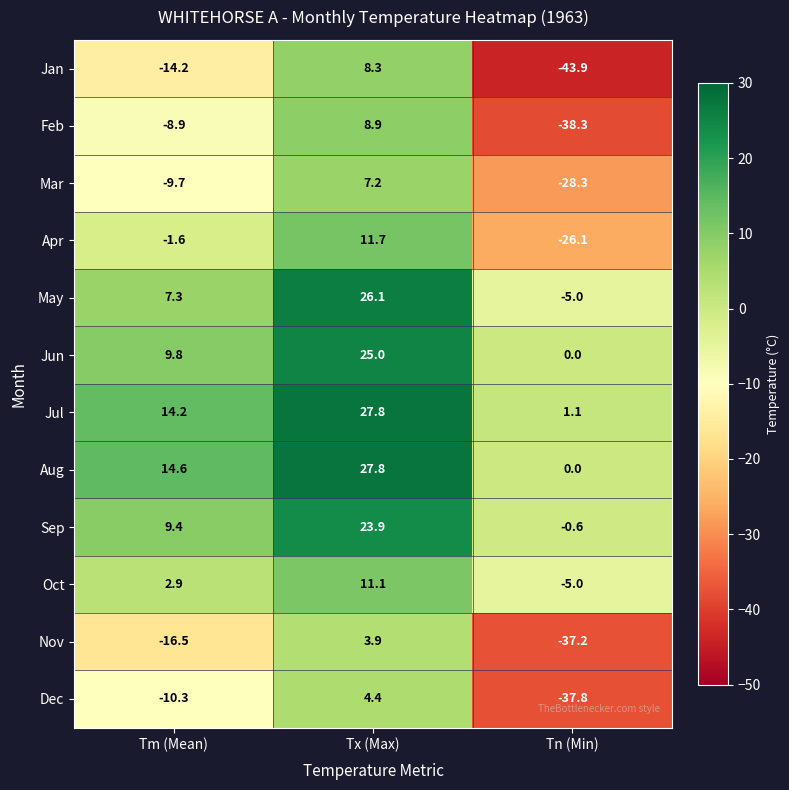

Which category has the lowest value across all series?

Tn (Min)